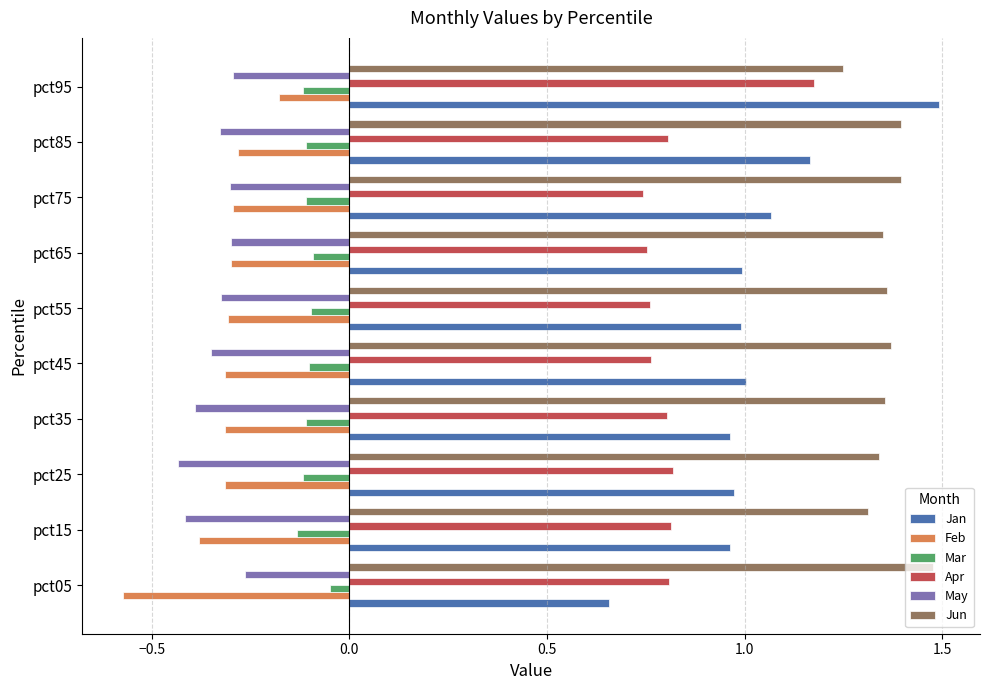

What is the total value across all series at pct65?

2.4